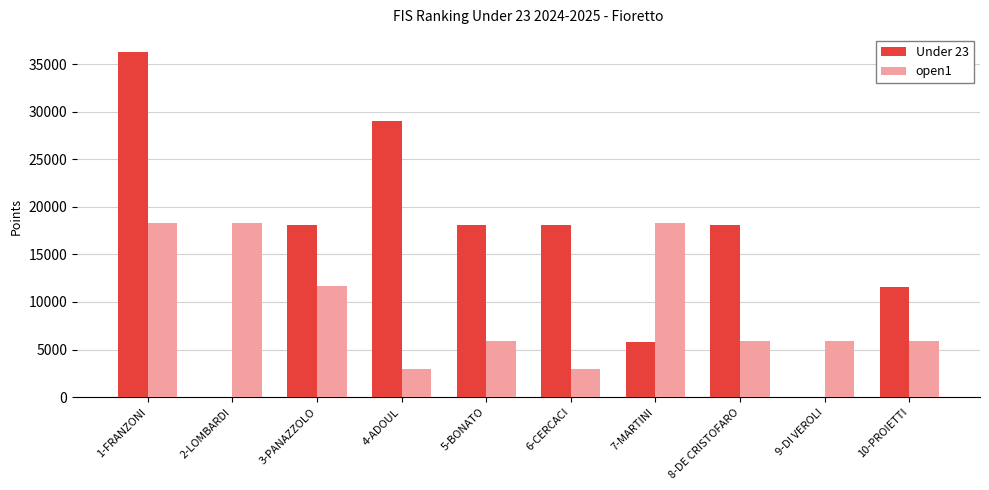

What is the total value across all series at 4-ADOUL?

31930.4